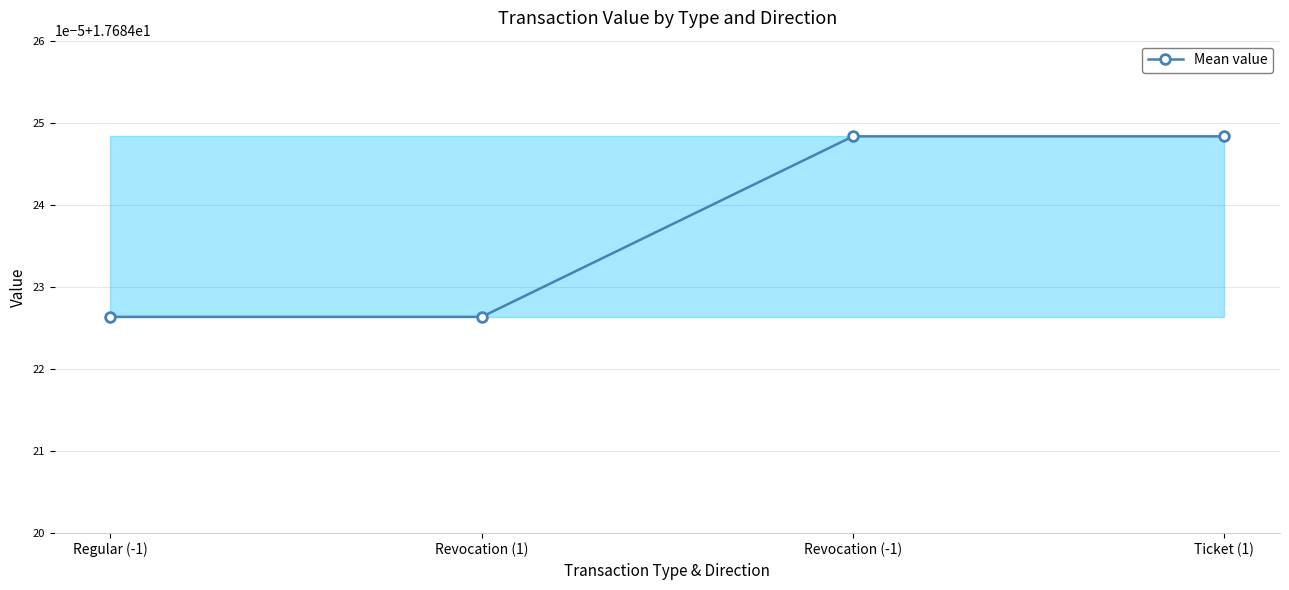

Reading left to right, list all the values displayed in this chart.

17.7	17.7	17.7	17.7